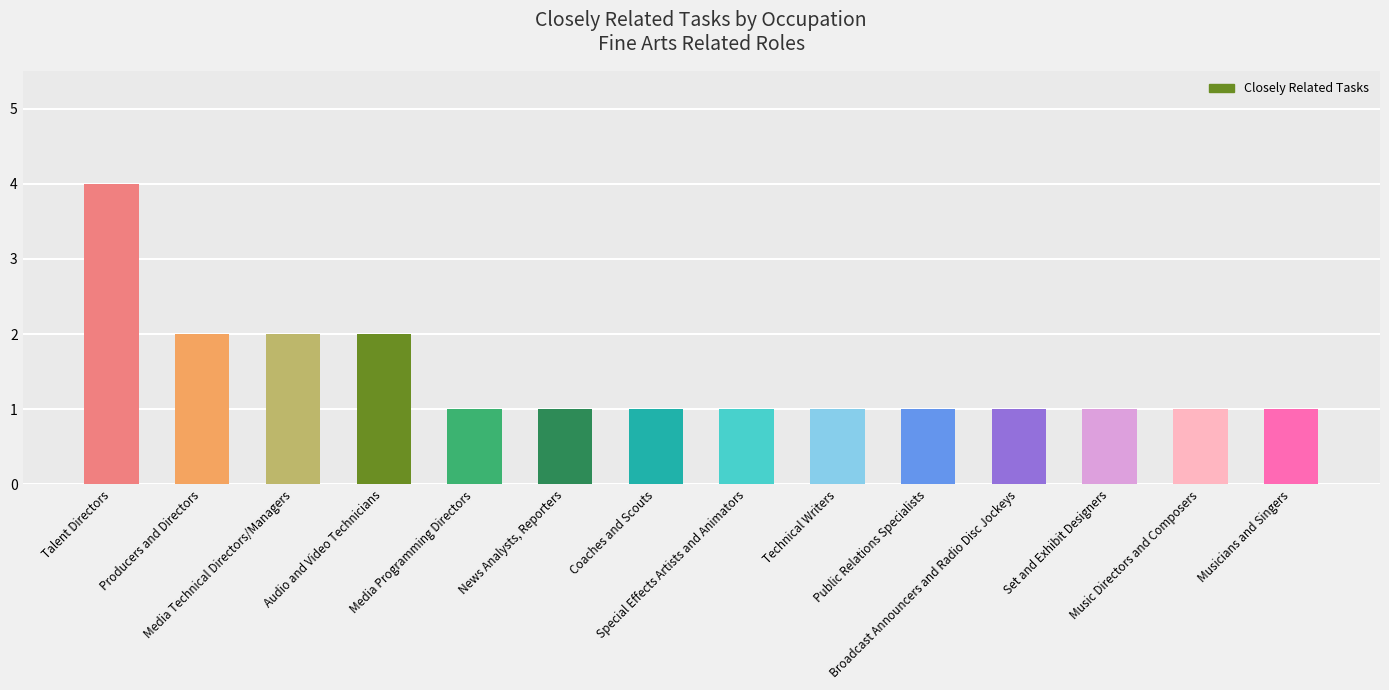

How many categories are shown in the chart?

14